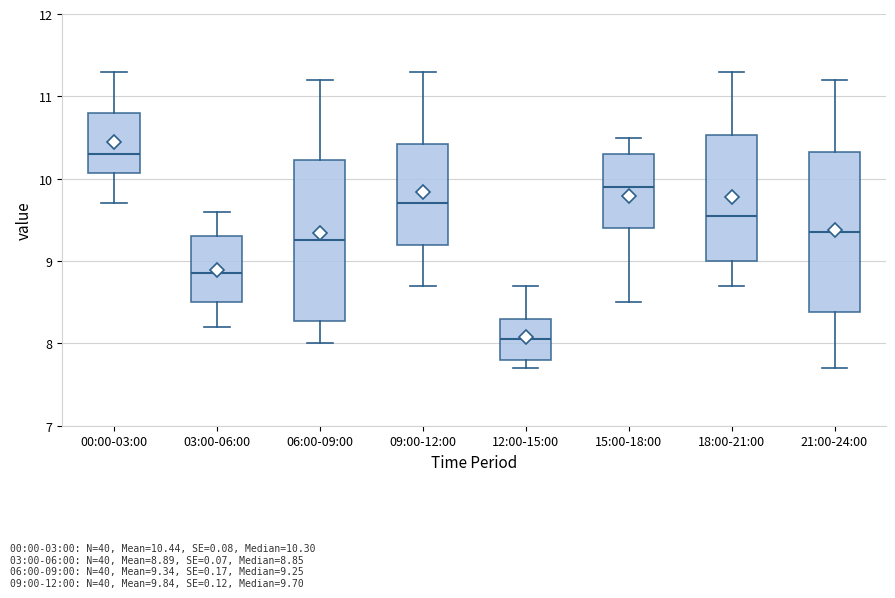

Reading left to right, transcribe this box plot: for each box, give where its median line is, the range the box spans, and where its two whiskers end, as read against the y-axis. The values are not printed on the chart, so give them approximately, as read against the axis.

00:00-03:00: median 10.3, box 10.1 to 10.8, whiskers 9.7 to 11.3
03:00-06:00: median 8.9, box 8.5 to 9.3, whiskers 8.2 to 9.6
06:00-09:00: median 9.3, box 8.3 to 10.2, whiskers 8.0 to 11.2
09:00-12:00: median 9.7, box 9.2 to 10.4, whiskers 8.7 to 11.3
12:00-15:00: median 8.1, box 7.8 to 8.3, whiskers 7.7 to 8.7
15:00-18:00: median 9.9, box 9.4 to 10.3, whiskers 8.5 to 10.5
18:00-21:00: median 9.6, box 9.0 to 10.5, whiskers 8.7 to 11.3
21:00-24:00: median 9.4, box 8.4 to 10.3, whiskers 7.7 to 11.2